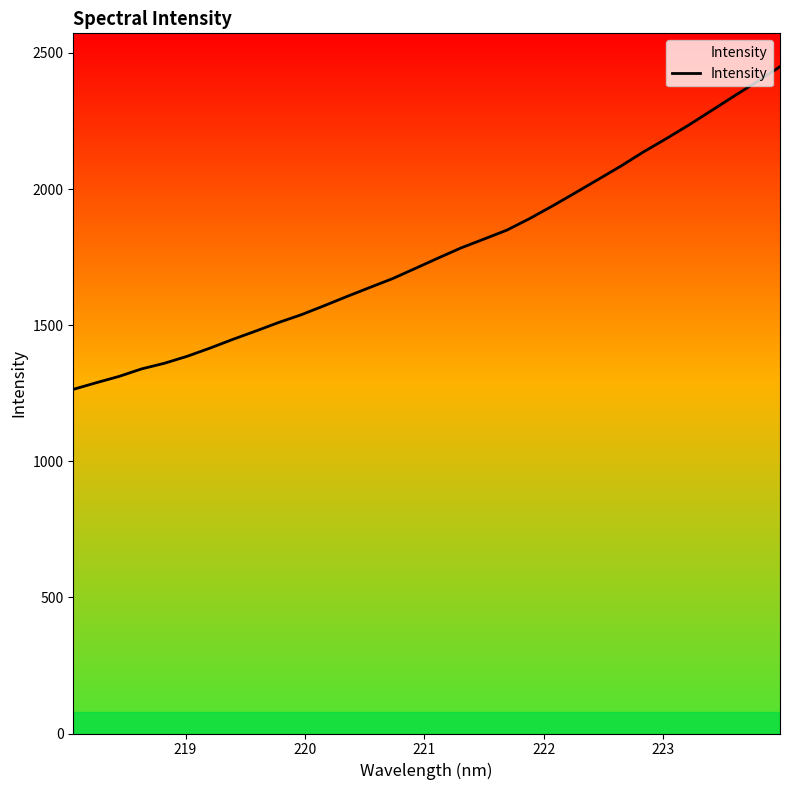

What is the minimum value shown in the chart?

1264.1